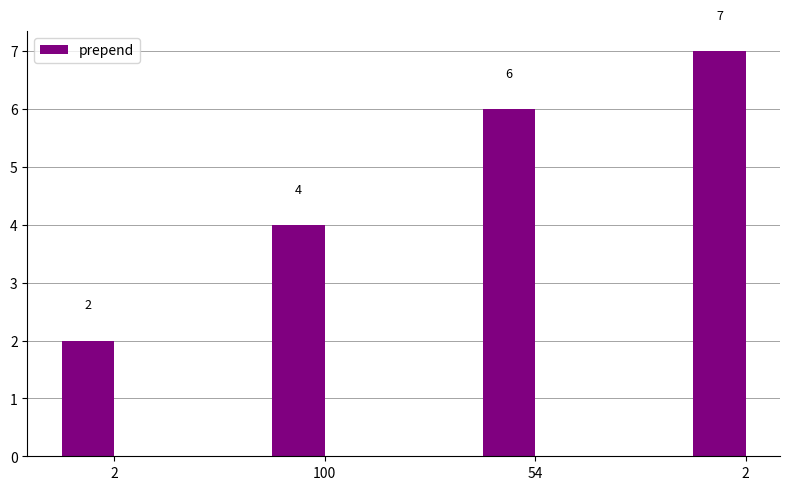

Are the bars horizontal?

No